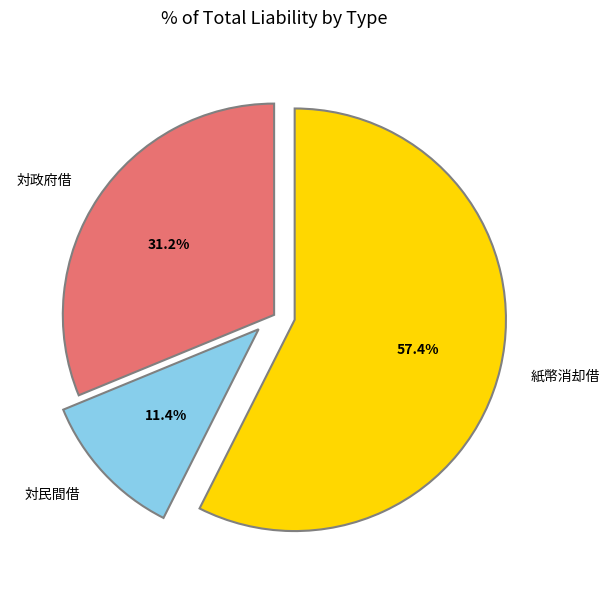

Does 紙幣消却借 account for over 50% of the chart?

Yes